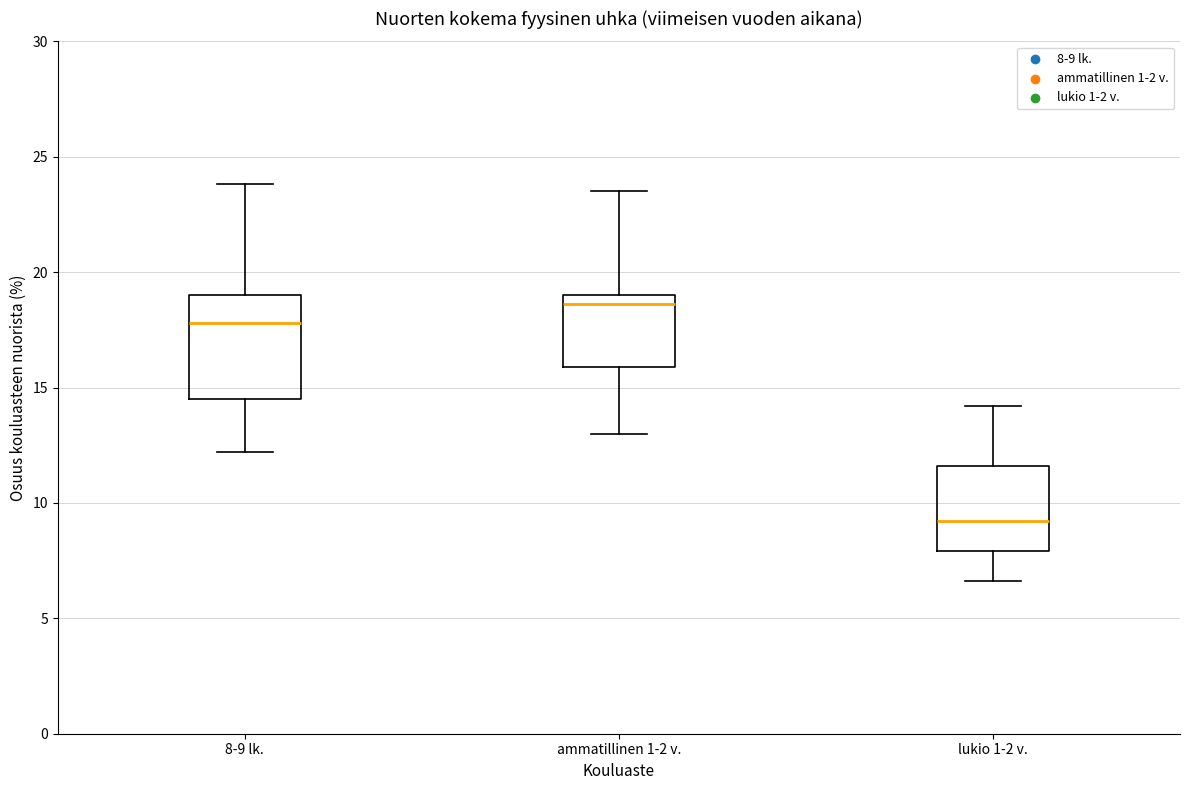

Which box's median line is the lowest?

lukio 1-2 v.